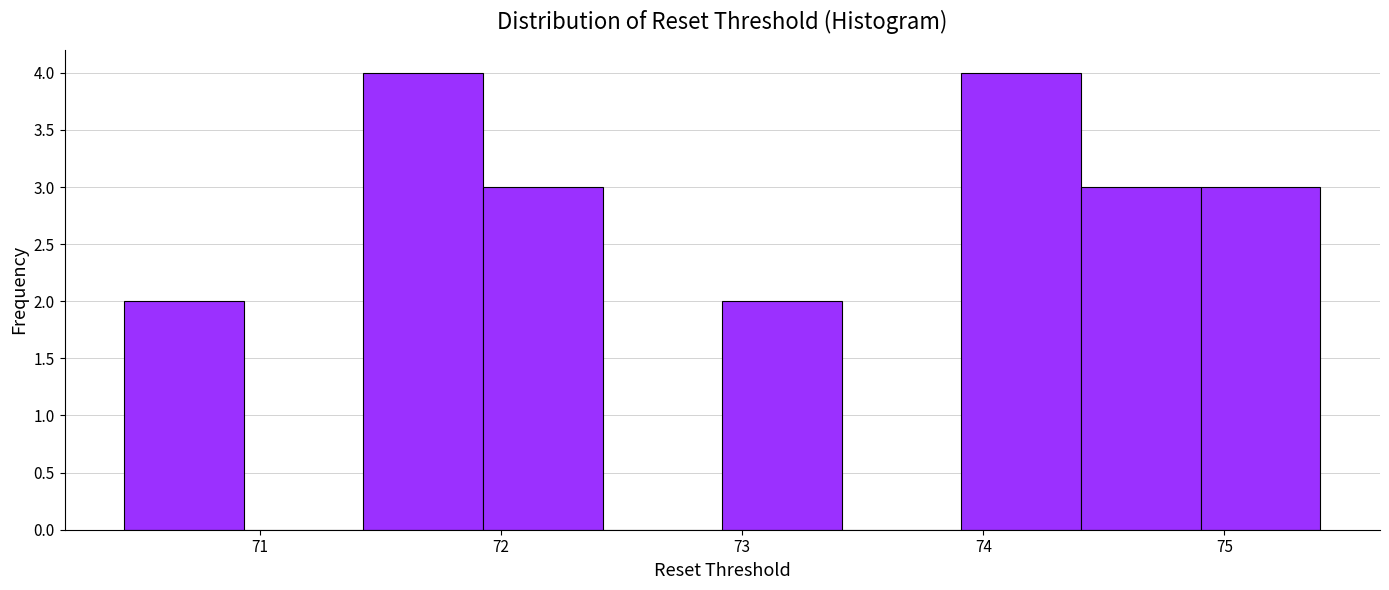

Reading left to right, list every bar in this chart as the range it spans on the x-axis followed by its height. Neither the bar edges nor the heights are printed on the chart, so give them approximately, as read against the axes.

70.4 to 70.9: 2
70.9 to 71.4: 0
71.4 to 71.9: 4
71.9 to 72.4: 3
72.4 to 72.9: 0
72.9 to 73.4: 2
73.4 to 73.9: 0
73.9 to 74.4: 4
74.4 to 74.9: 3
74.9 to 75.4: 3